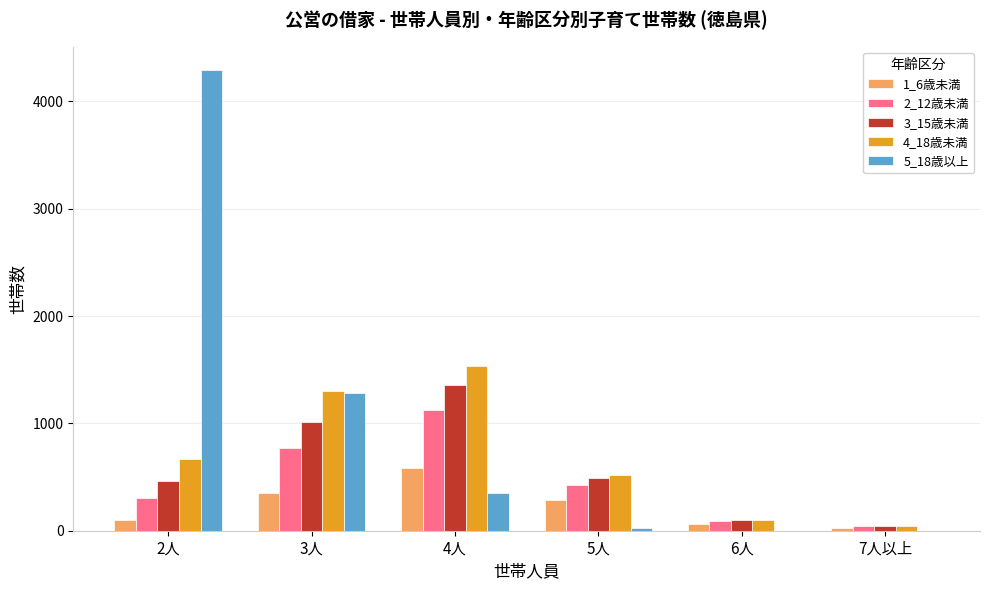

The 4_18歳未満 series shows 450 at 2人. True or false?

False